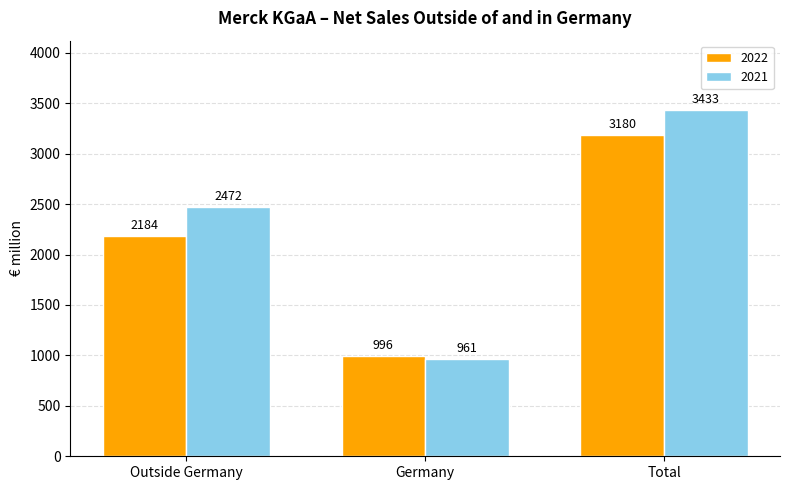

The 2022 series shows 3180 at Total. True or false?

True